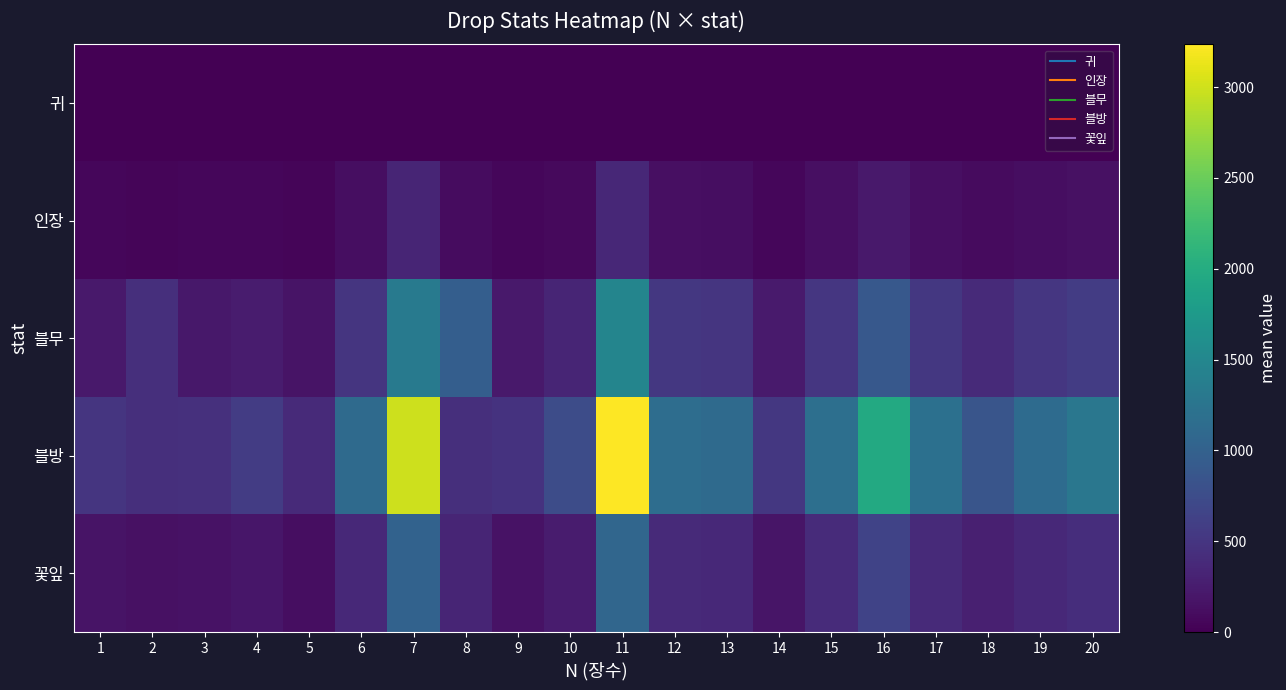

At how many categories does at least one series exceed 268?

20